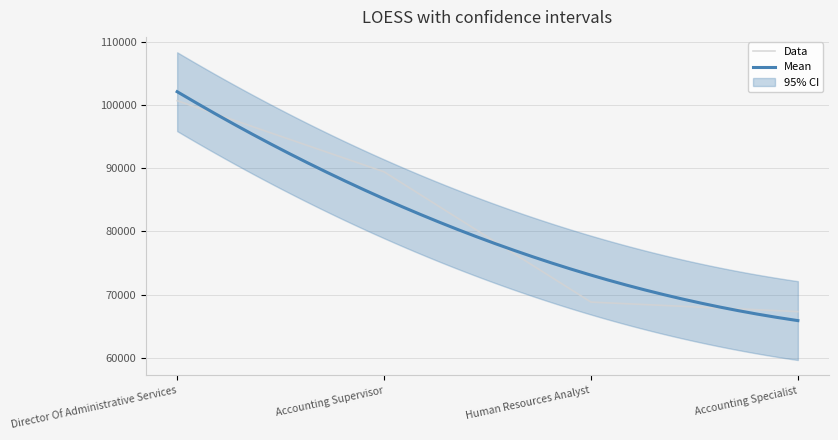

What is the maximum value shown in the chart?

100733